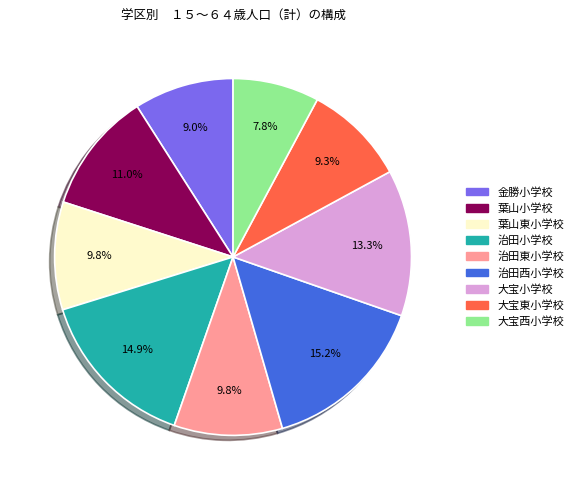

Between 大宝西小学校 and 大宝東小学校, which is larger?

大宝東小学校